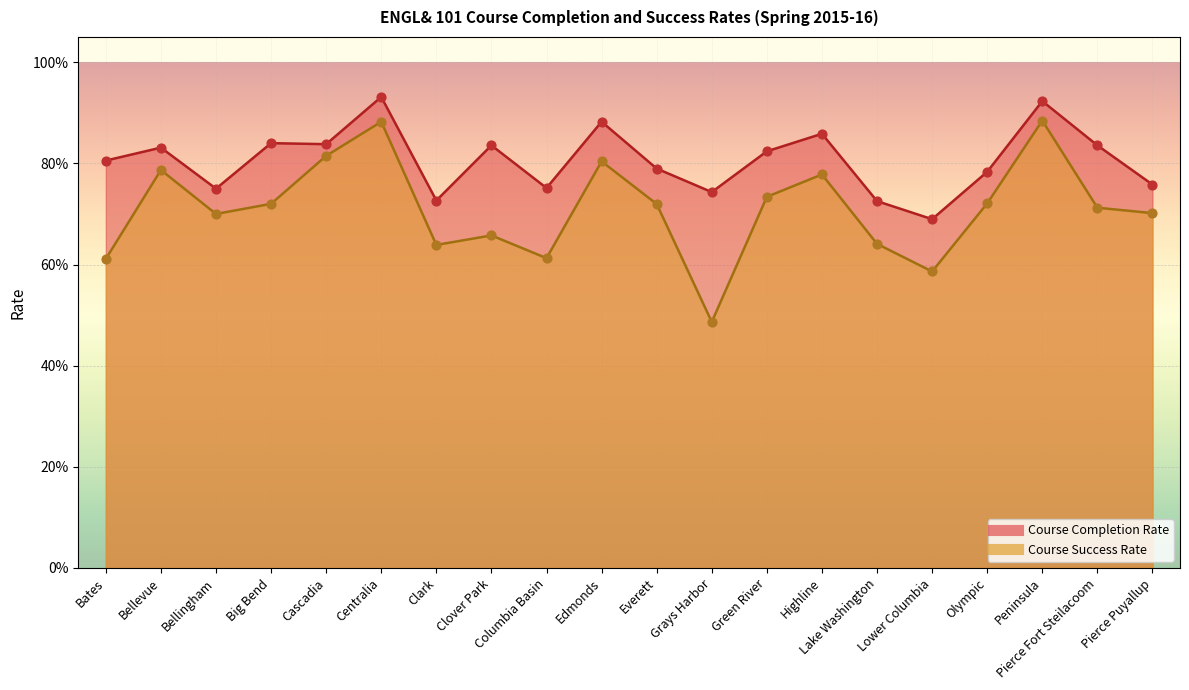

What are all the series names shown in the legend?

Course Completion Rate, Course Success Rate